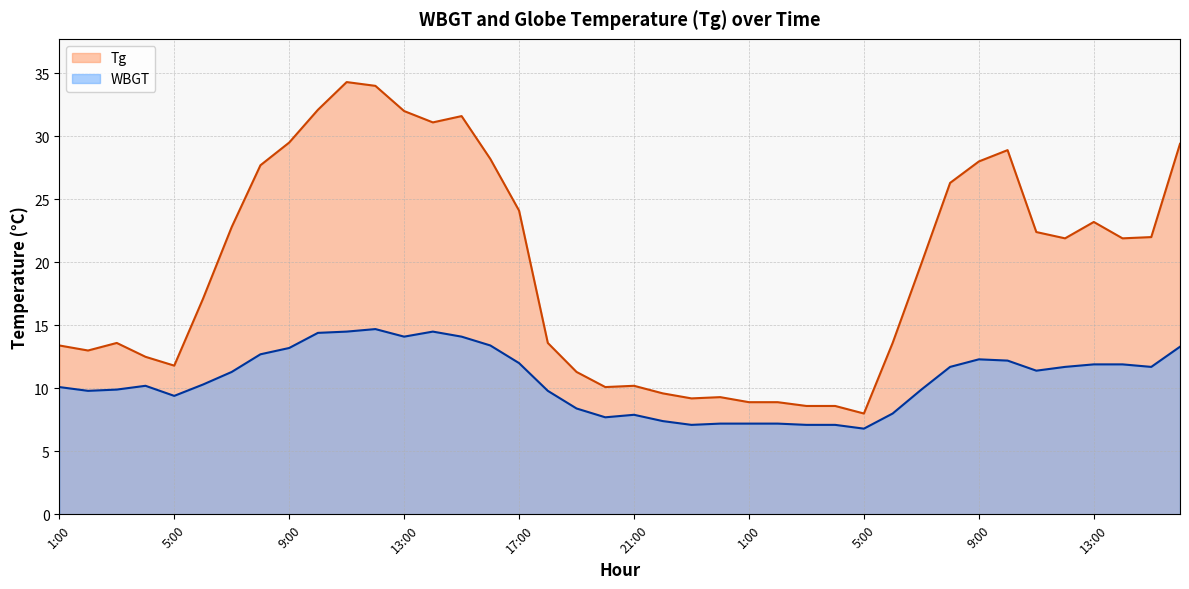

What is the difference between the maximum and minimum values in the Tg series?

26.3